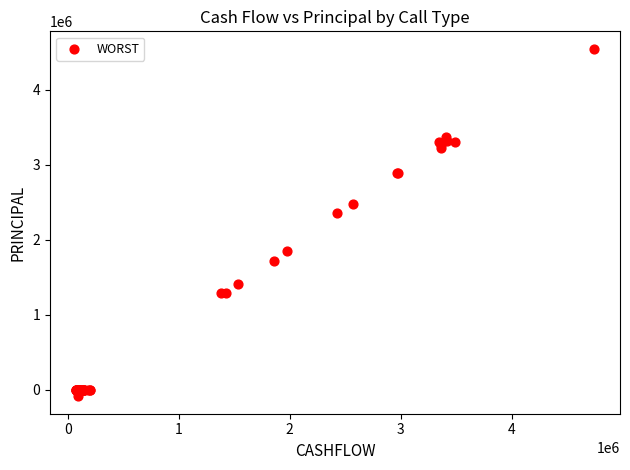

What Y value in the scatter plot is closest to 2228015?

2352212.5